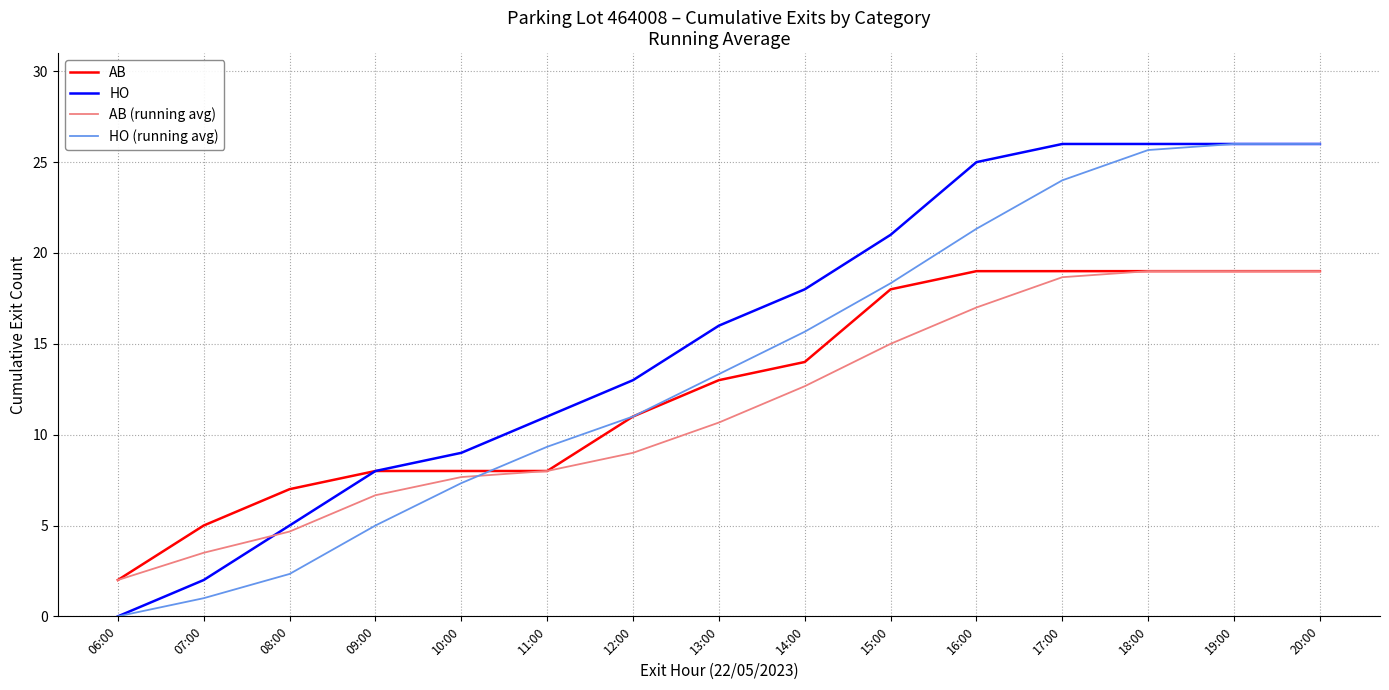

What is the difference between the second highest and minimum values in the HO series?

26.0